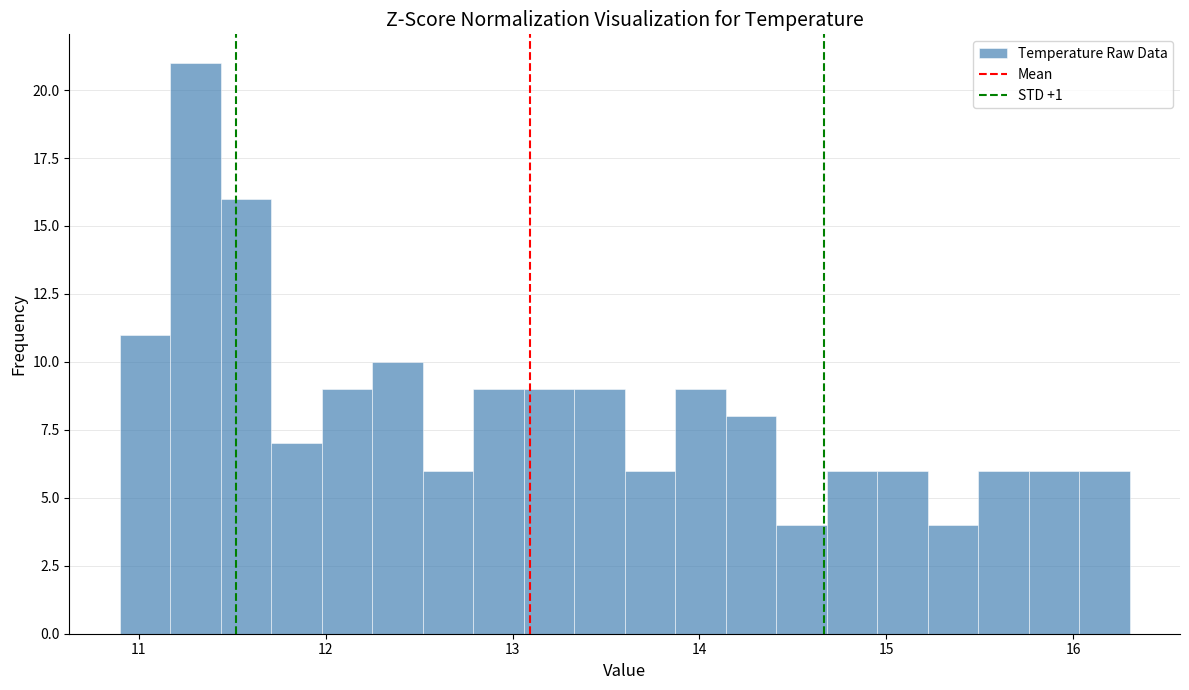

Read against the x-axis, roughly where is the centre of the tallest bar?

11.3